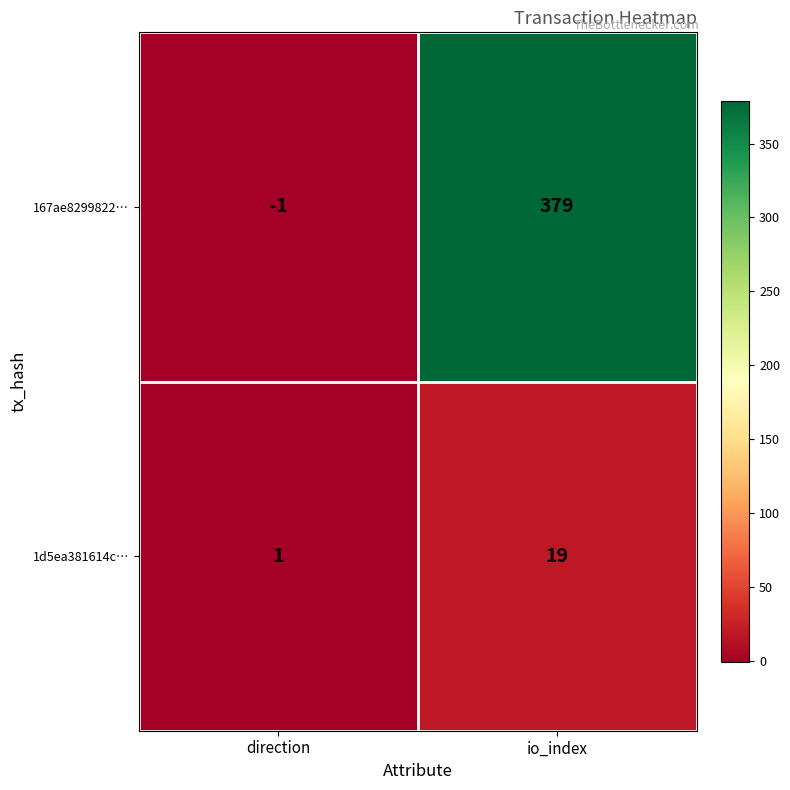

Count the number of data series in this chart.

2